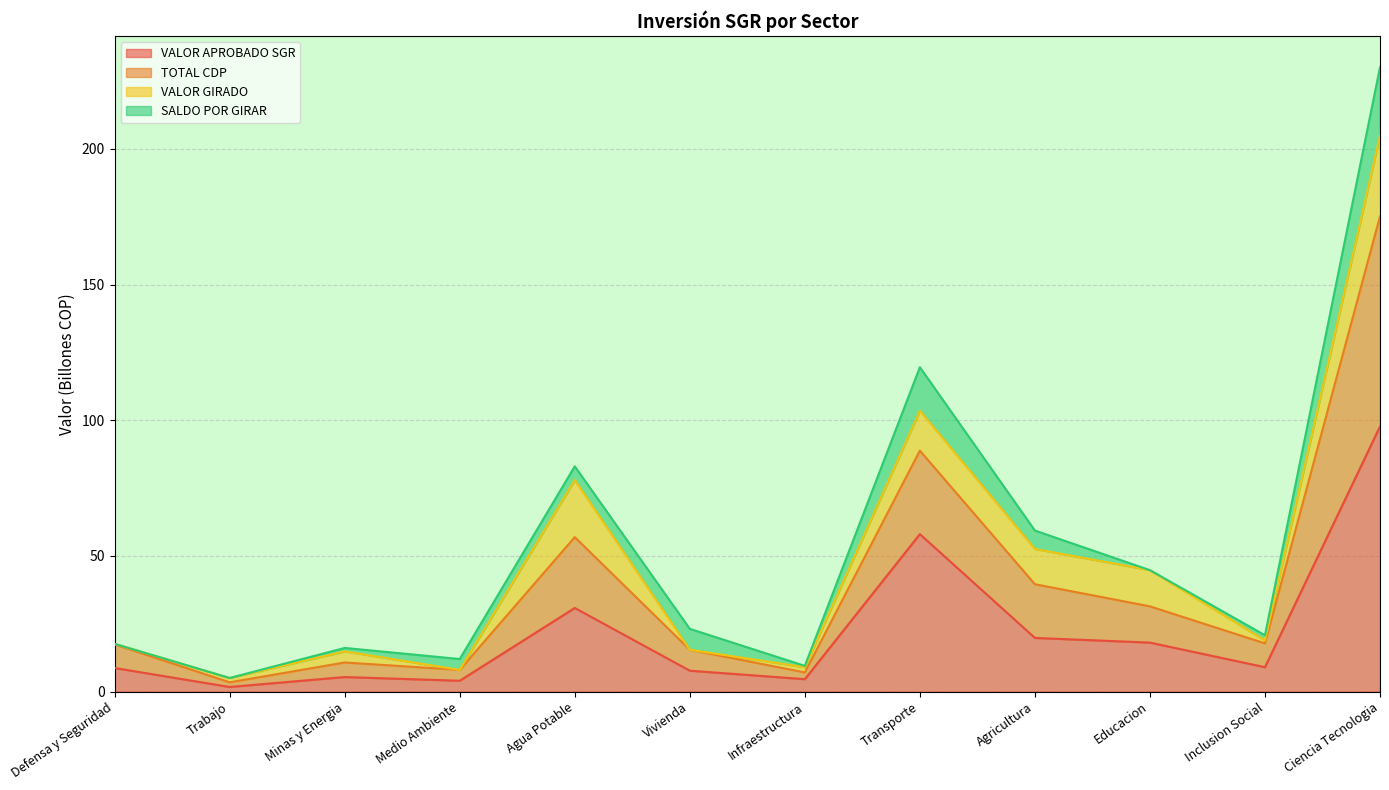

What are all the series names shown in the legend?

VALOR APROBADO SGR, TOTAL CDP, VALOR GIRADO, SALDO POR GIRAR